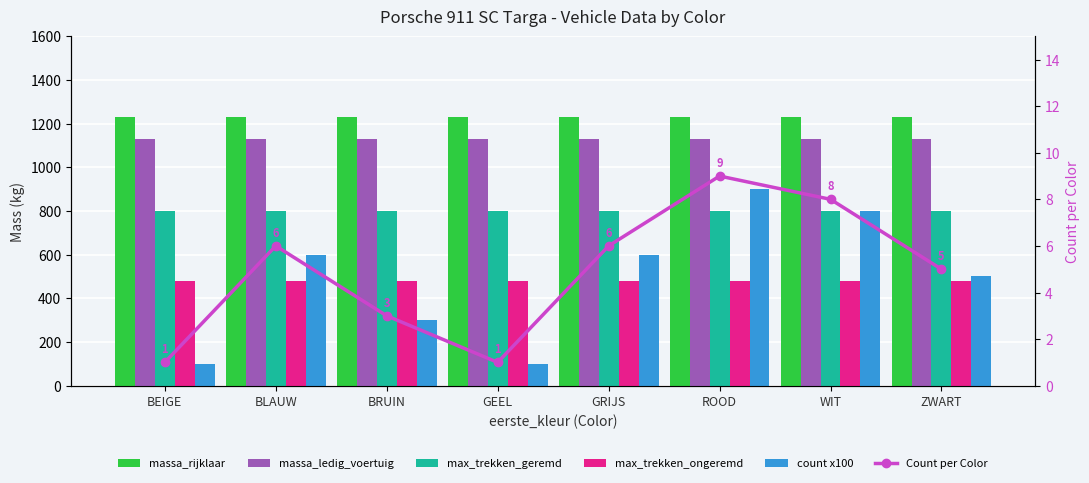

What position from the left is ZWART?

8